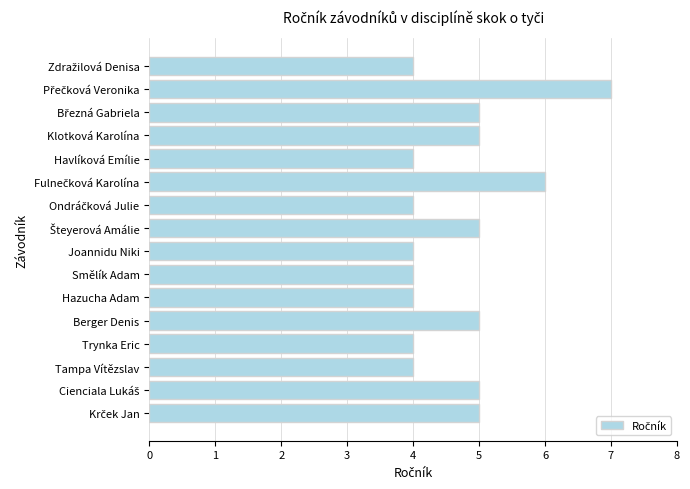

Reading bottom to top, what are all the values shown in this chart?

5	5	4	4	5	4	4	4	5	4	6	4	5	5	7	4